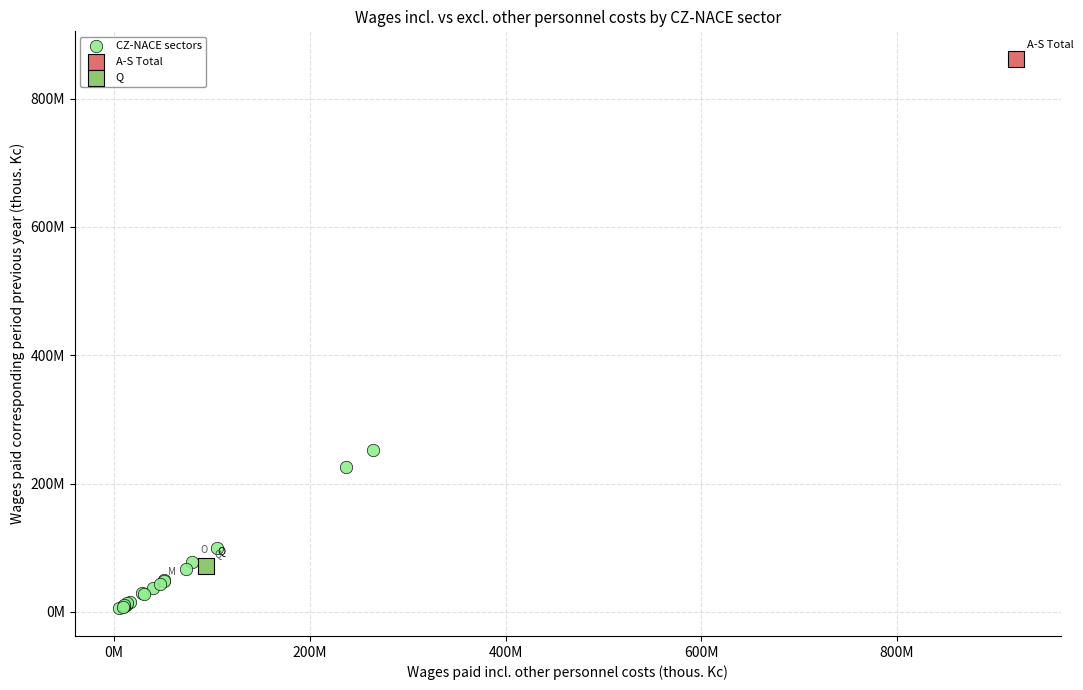

What are all the series names shown in the legend?

CZ-NACE sectors, A-S Total, Q